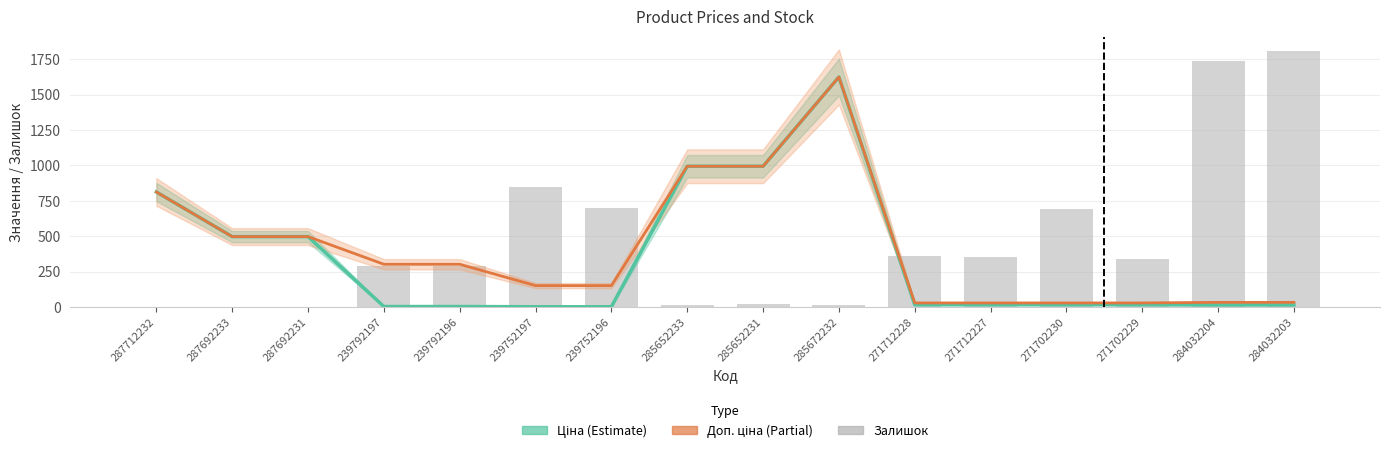

Is it true that Ціна (Estimate) equals 5.7 at 284032204?

False